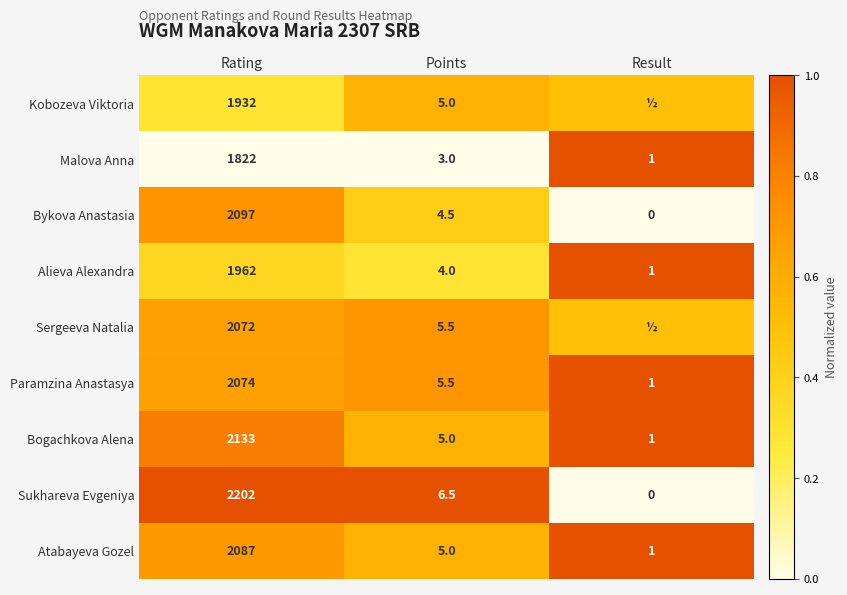

Count the number of categories in the chart.

3